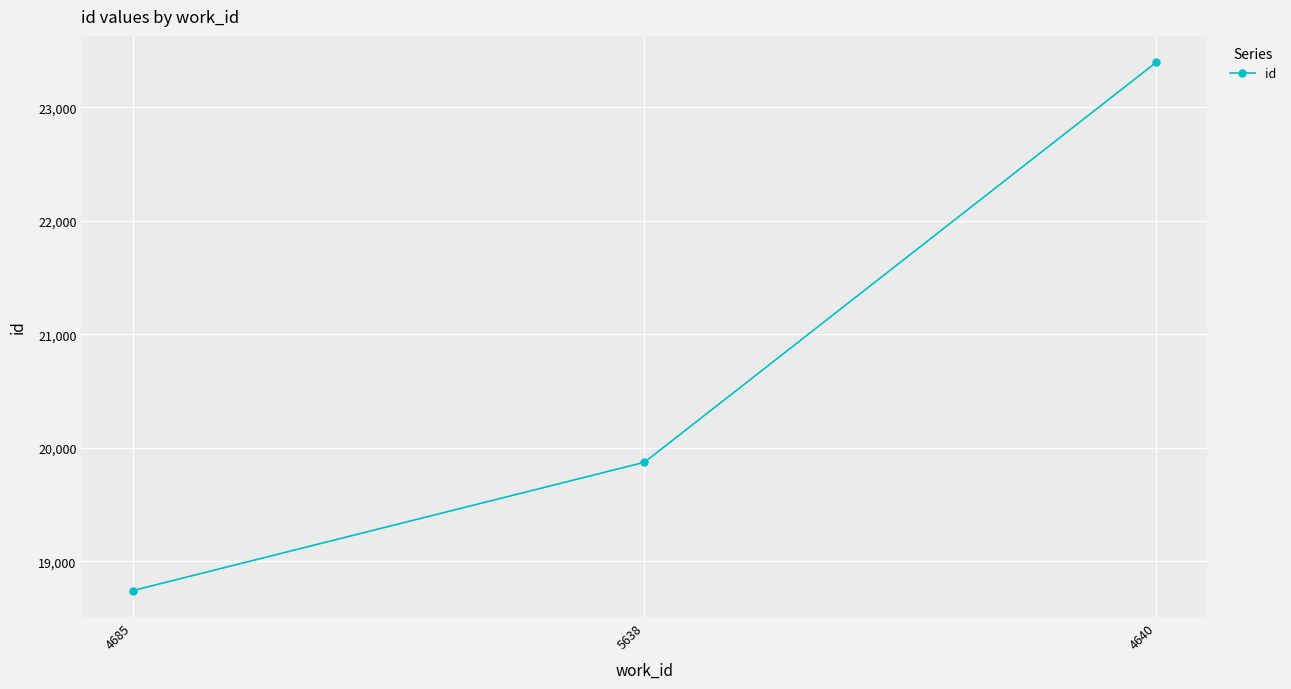

What is the label of the 1st point from the right?

4640